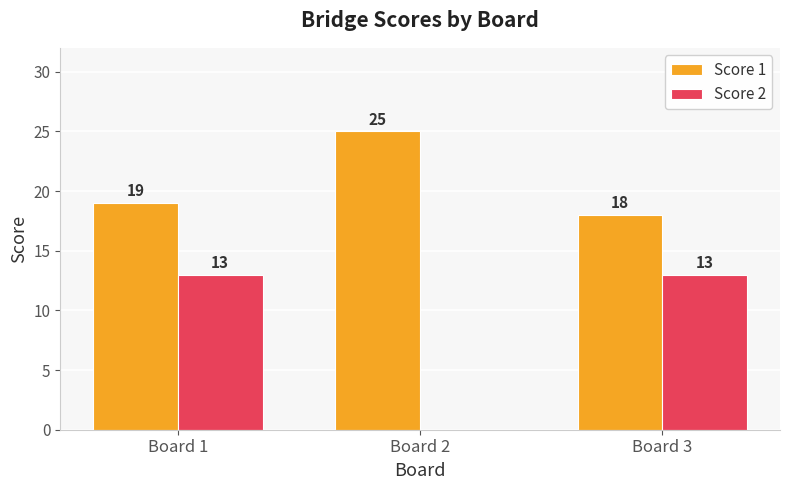

At which category is the sum across all series the highest?

Board 1